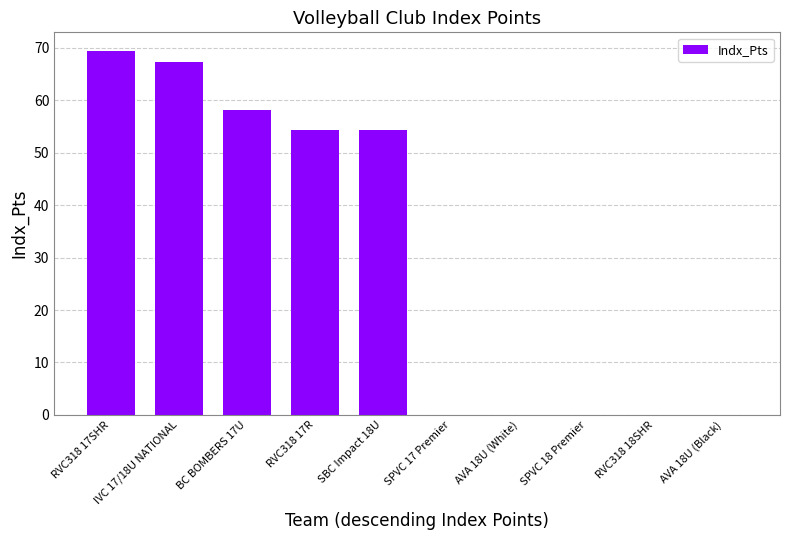

True or false: the data shows 35.2 at SPVC 18 Premier.

False